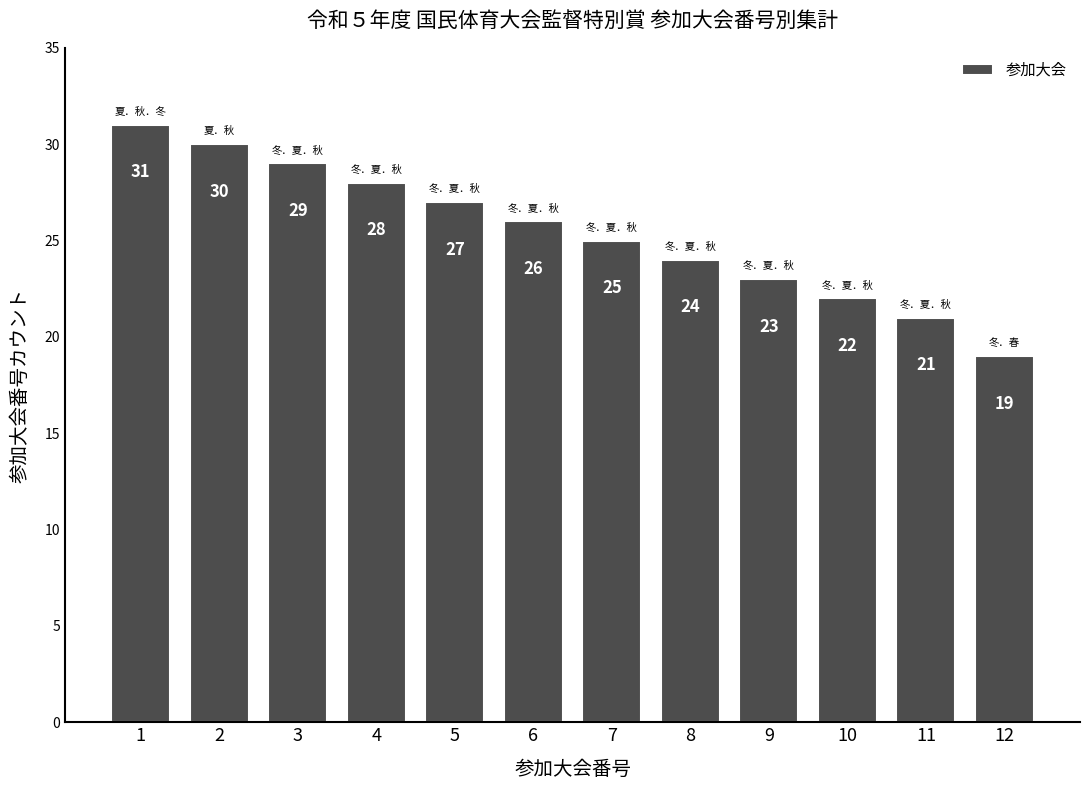

At which label is the value closest to 25?

7